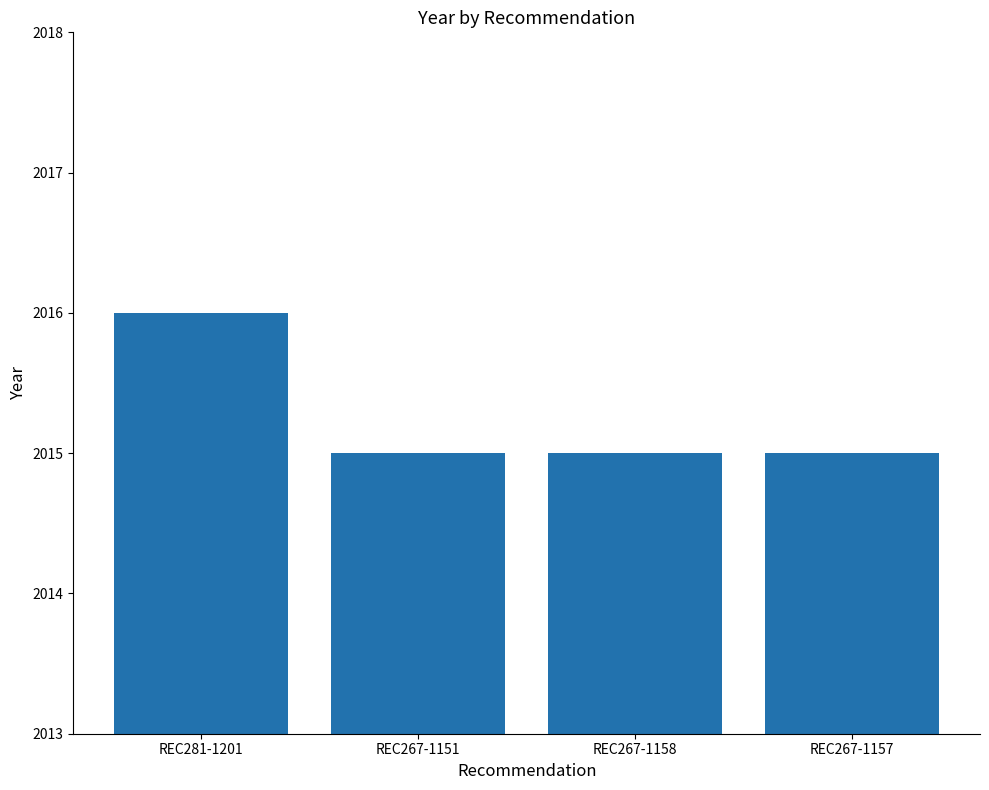

What is the sum of the values at REC267-1151 and REC281-1201?

4031